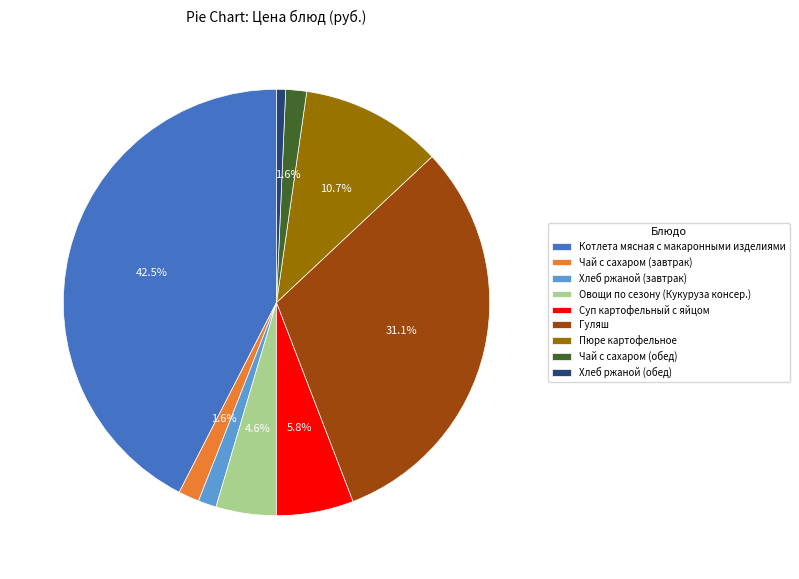

To the nearest percent, what is the difference between the largest and smallest slice percentages?

42%